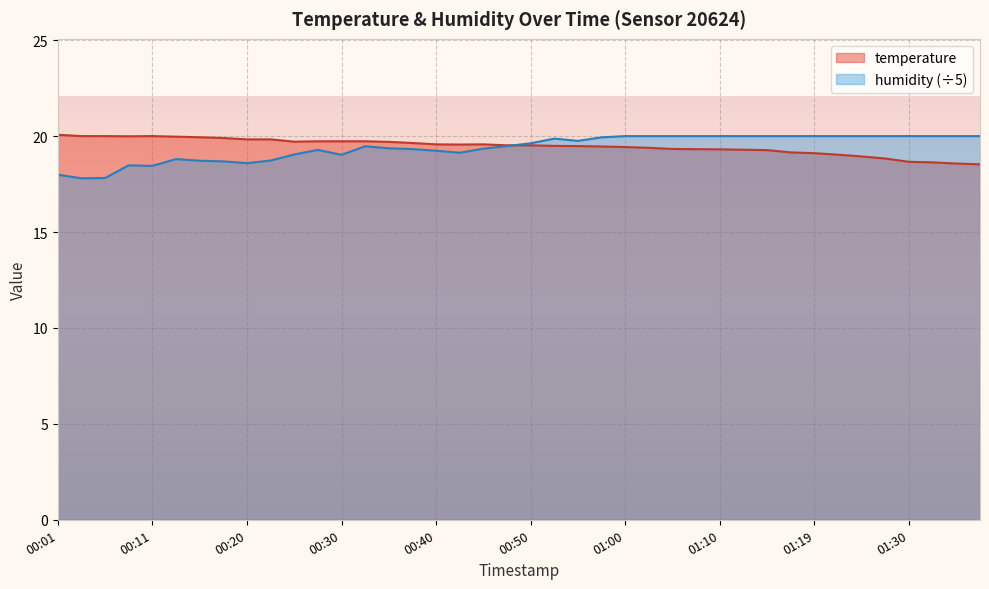

What is the label of the 12th point from the left?

00:28